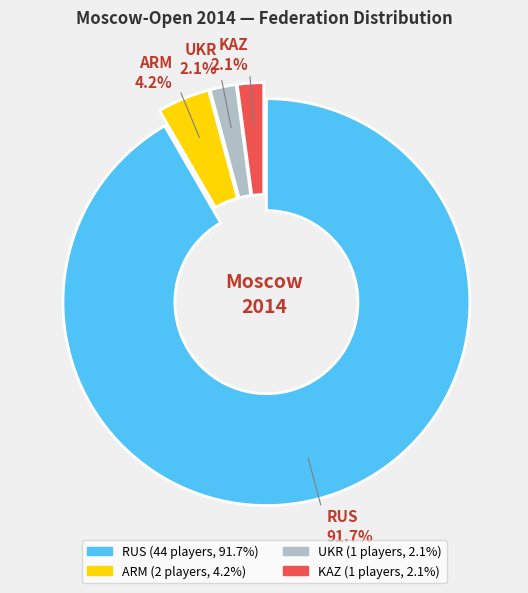

Does ARM represent more than half of the total?

No